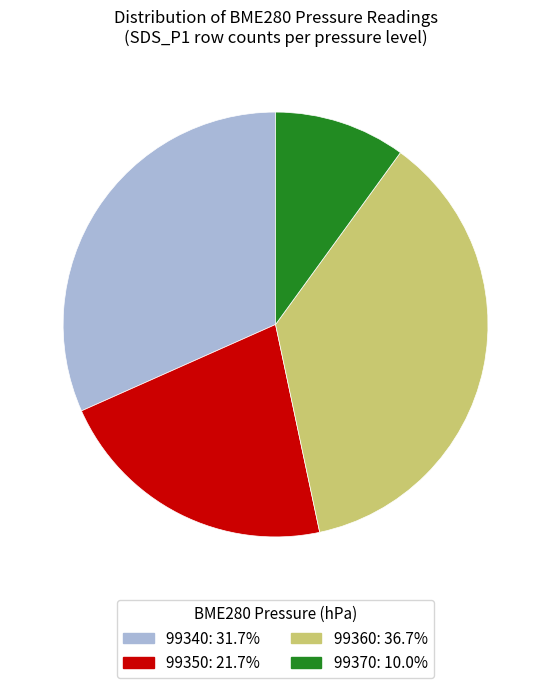

Is there a majority slice in this chart?

No